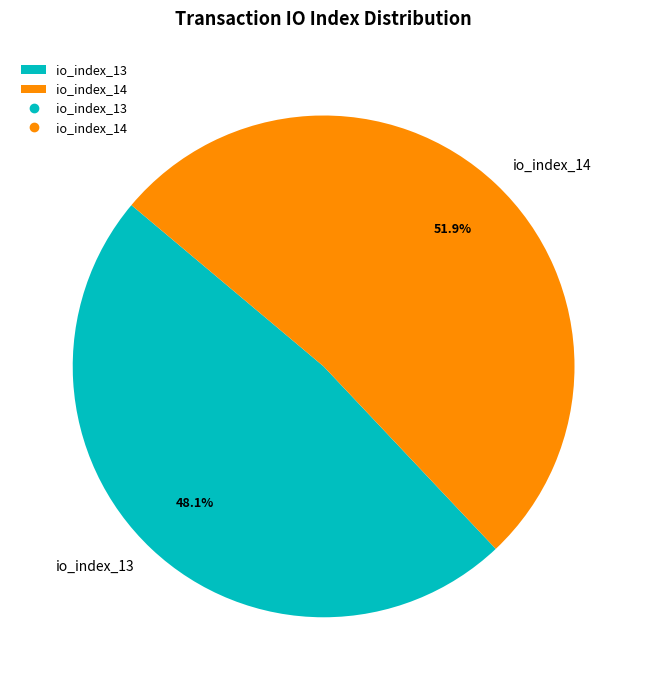

Combined, do io_index_13 and io_index_14 account for over 50%?

Yes